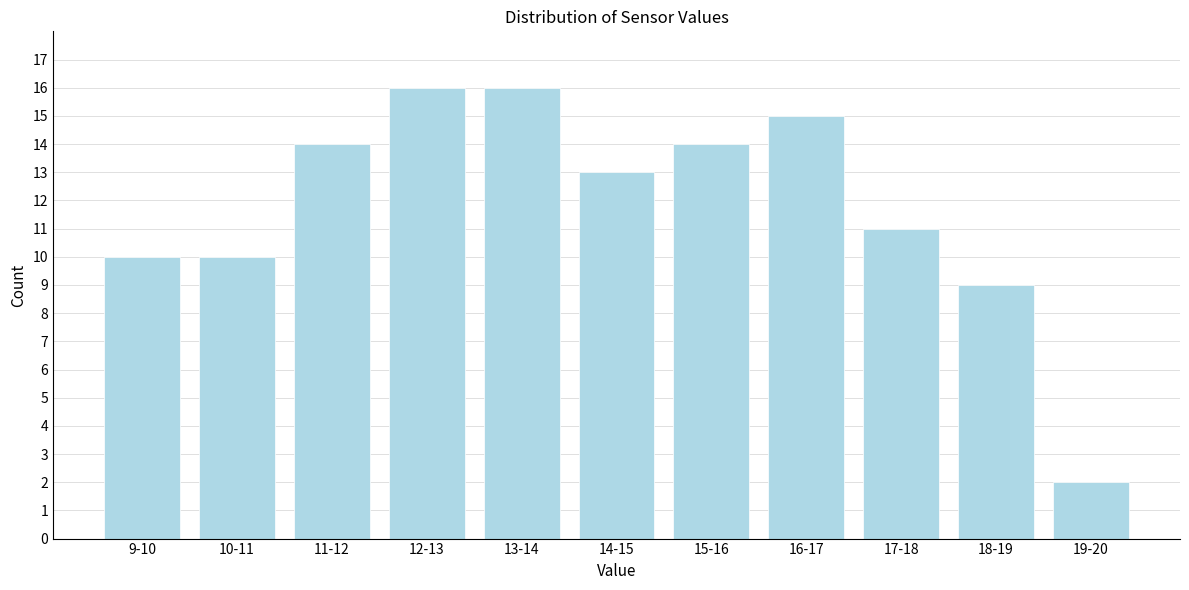

Reading left to right, what are all the values shown in this chart?

10	10	14	16	16	13	14	15	11	9	2